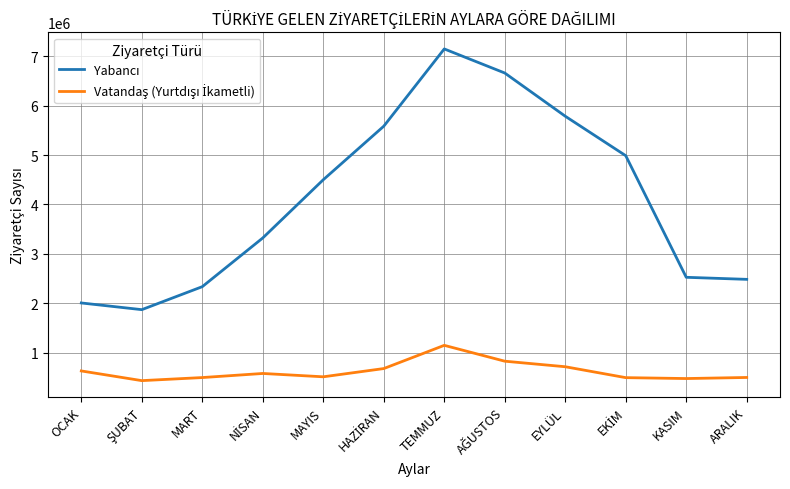

What is the greatest value displayed?

7148044